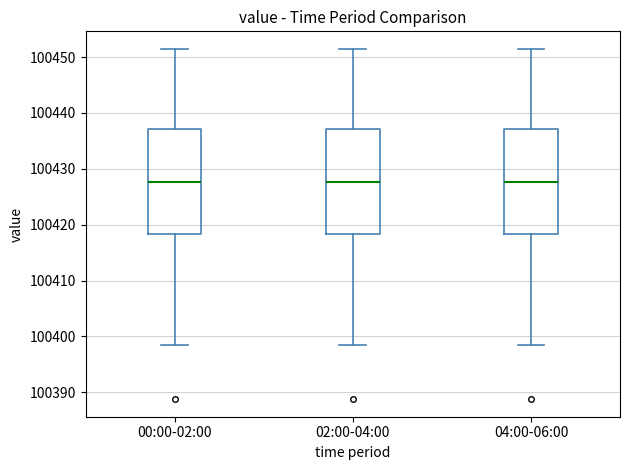

Reading left to right, transcribe this box plot: for each box, give where its median line is, the range the box spans, and where its two whiskers end, as read against the y-axis. The values are not printed on the chart, so give them approximately, as read against the axis.

00:00-02:00: median 100428, box 100418 to 100437, whiskers 100399 to 100451
02:00-04:00: median 100428, box 100418 to 100437, whiskers 100399 to 100451
04:00-06:00: median 100428, box 100418 to 100437, whiskers 100399 to 100451